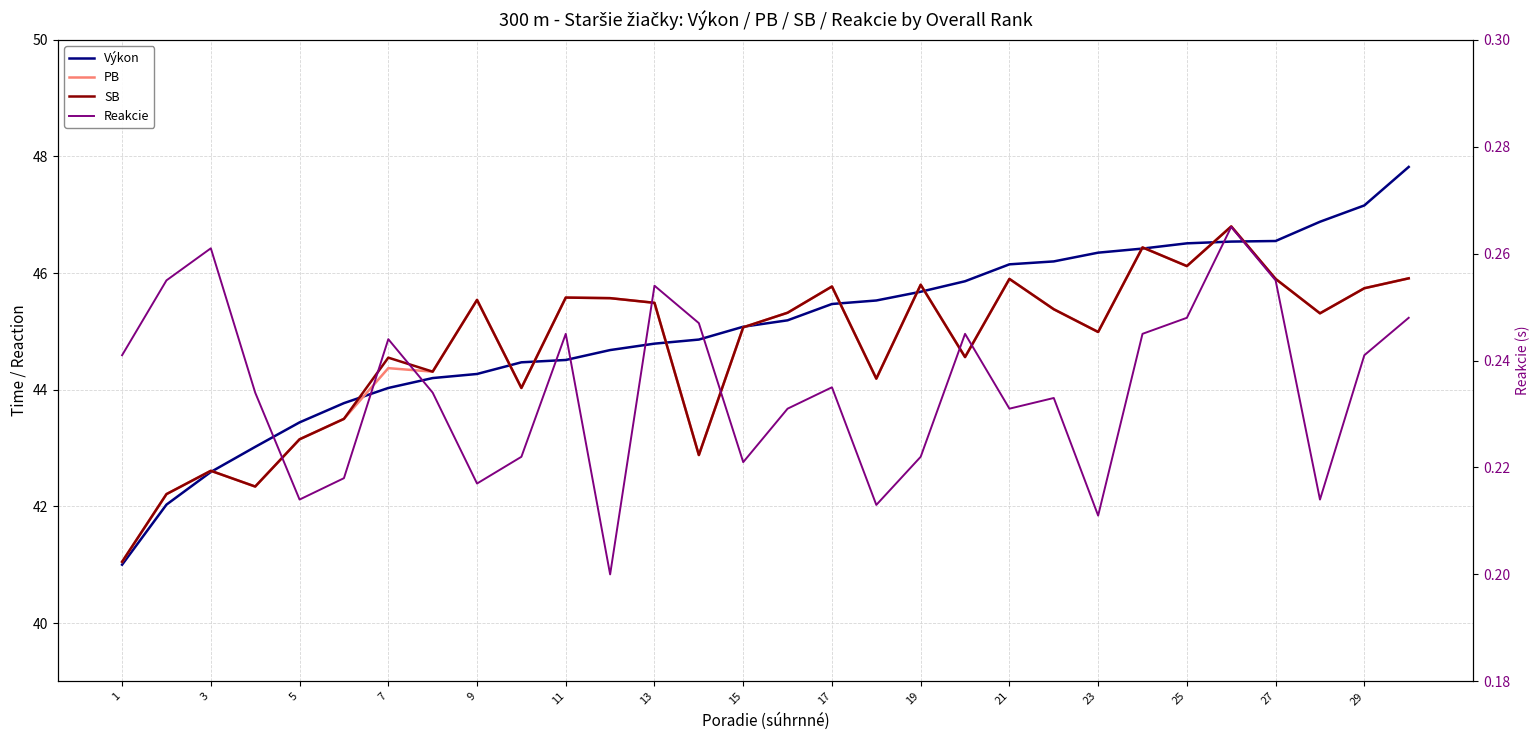

The Reakcie series shows 0.4 at 3. True or false?

False